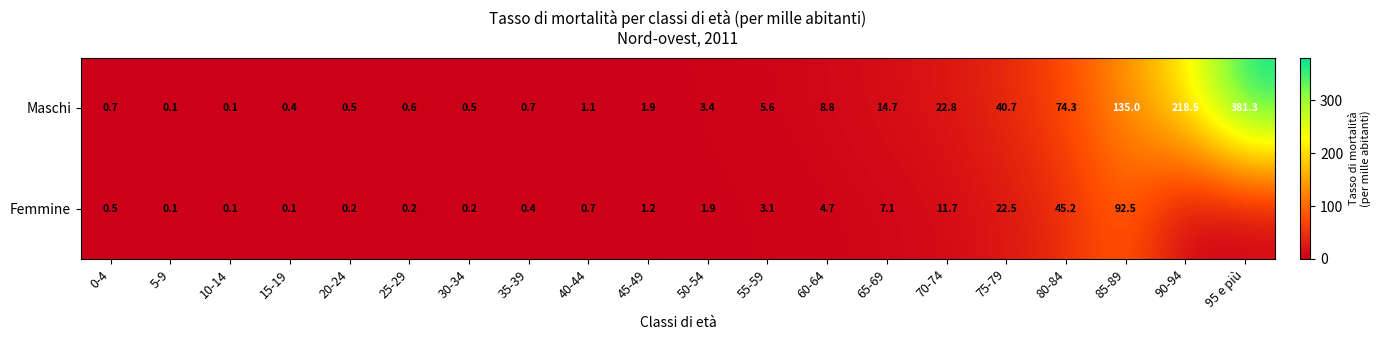

At 50-54, list the series in order from largest to smallest.

Maschi, Femmine